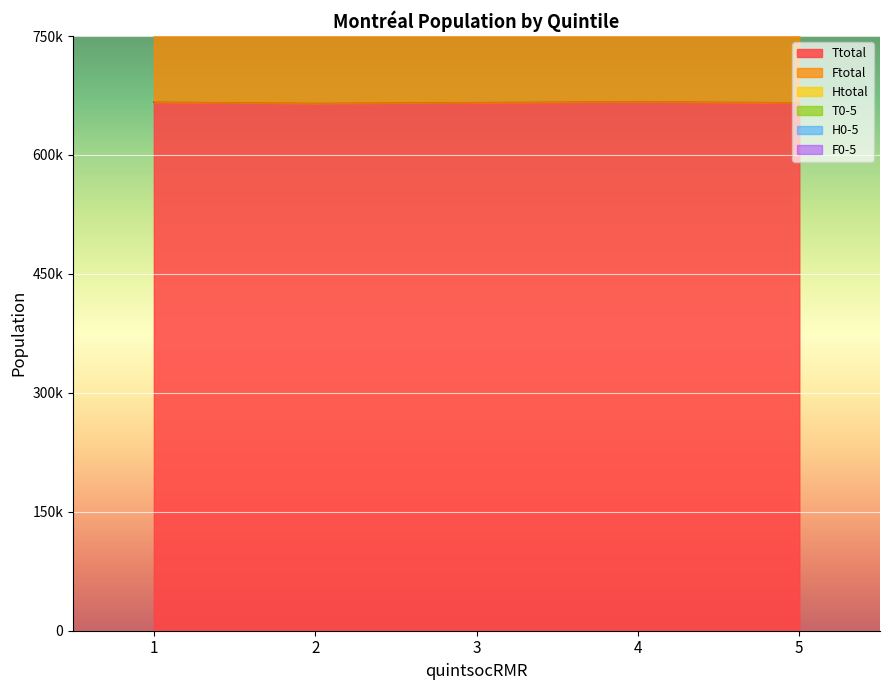

Reading left to right, what are all the values shown in this chart?

Ttotal: 666710	665115	666185	667150	665980
Ftotal: 1001170	1003060	1010955	1015110	1014530
T0-5: 1432090	1429570	1424560	1416350	1411305
H0-5: 1407570	1405505	1401995	1395500	1392090
F0-5: 1382380	1380510	1378445	1373780	1372160